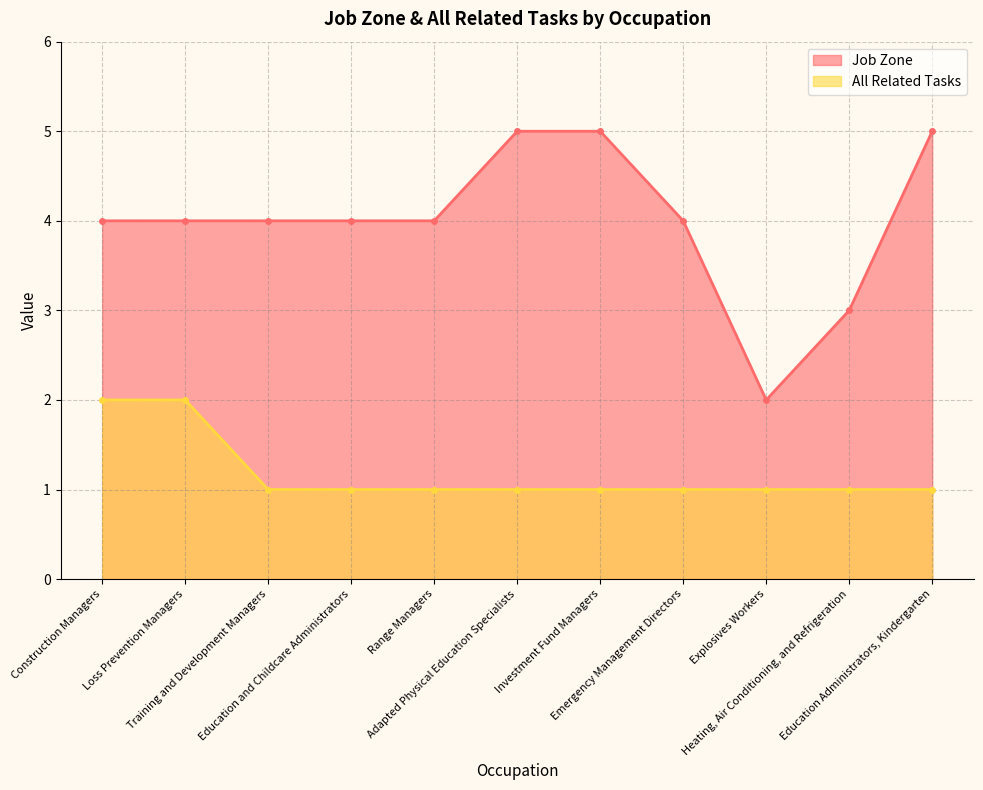

Which series has the largest total across all categories?

Job Zone